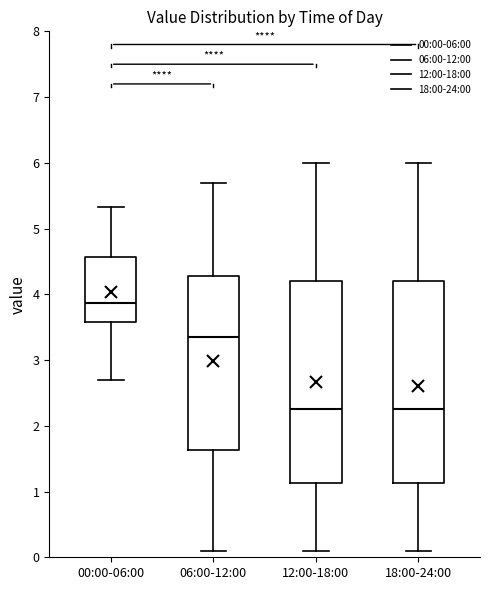

Reading left to right, transcribe this box plot: for each box, give where its median line is, the range the box spans, and where its two whiskers end, as read against the y-axis. The values are not printed on the chart, so give them approximately, as read against the axis.

00:00-06:00: median 3.9, box 3.6 to 4.6, whiskers 2.7 to 5.3
06:00-12:00: median 3.4, box 1.6 to 4.3, whiskers 0.1 to 5.7
12:00-18:00: median 2.3, box 1.1 to 4.2, whiskers 0.1 to 6.0
18:00-24:00: median 2.3, box 1.1 to 4.2, whiskers 0.1 to 6.0